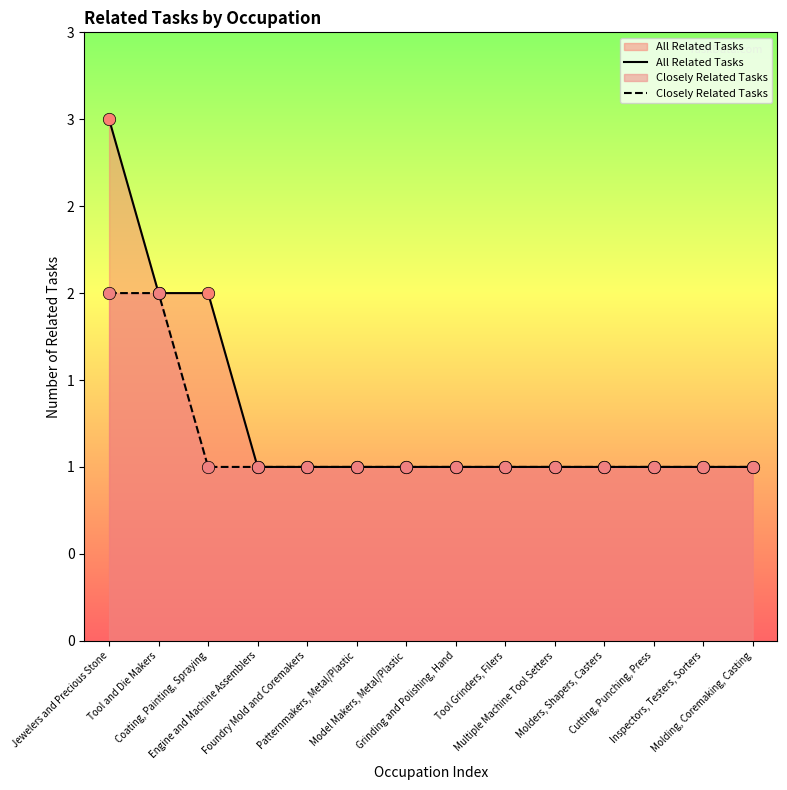

Which series reaches the maximum Y coordinate?

All Related Tasks